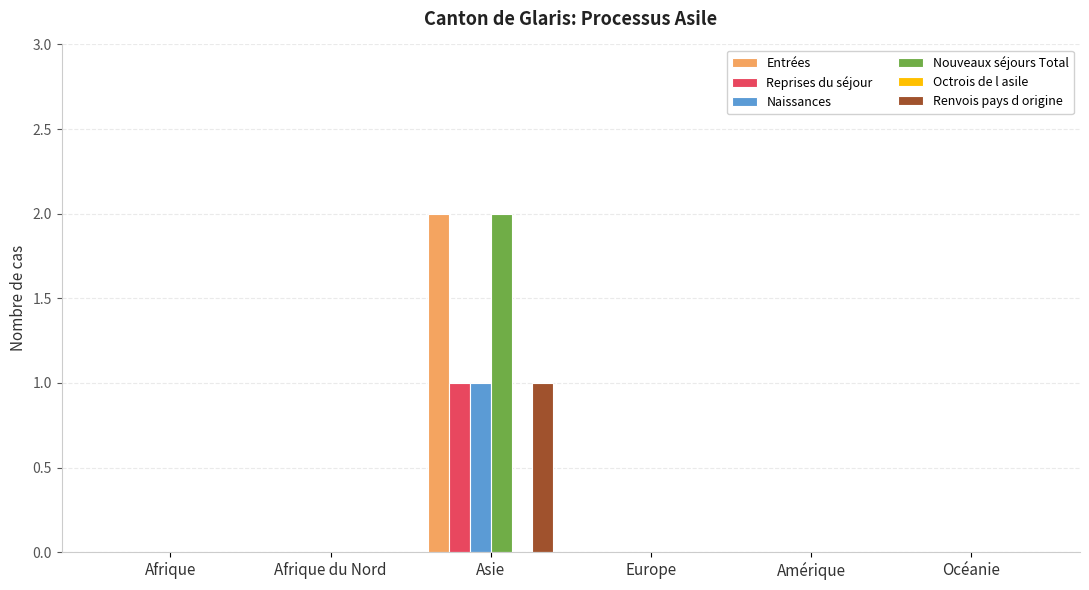

At which category is the sum across all series the highest?

Asie